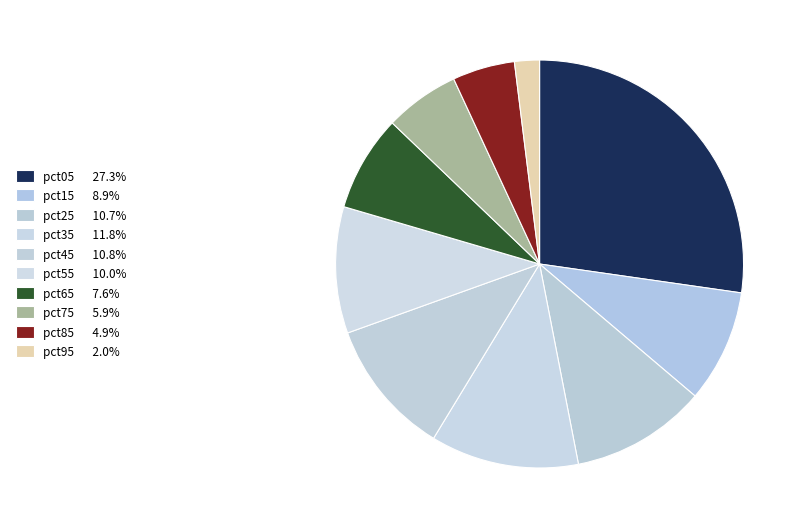

True or false: pct35 accounts for 1% of the total.

False